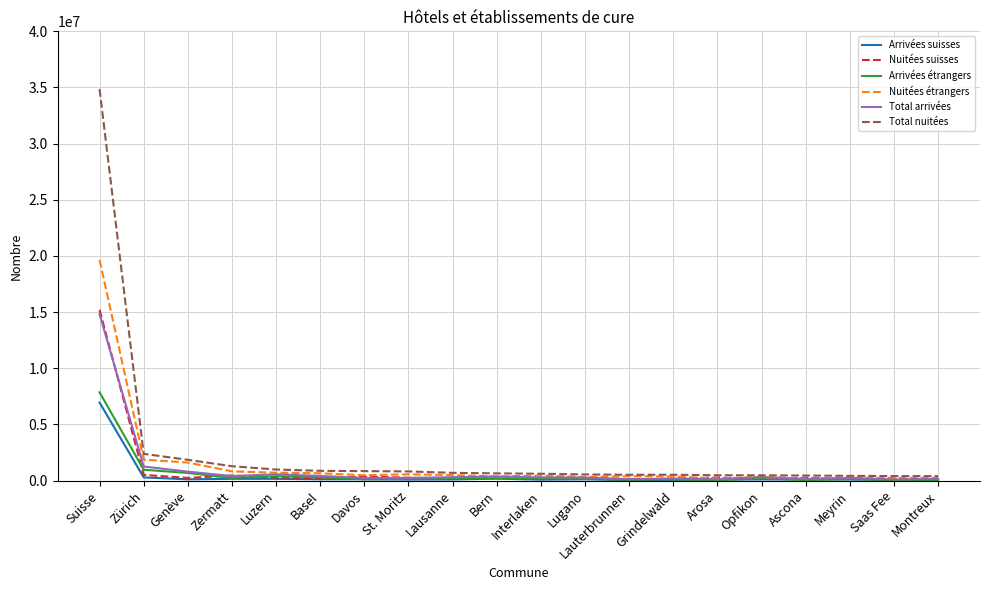

What is the sum of the Total nuitées values at Opfikon and Ascona?

934042